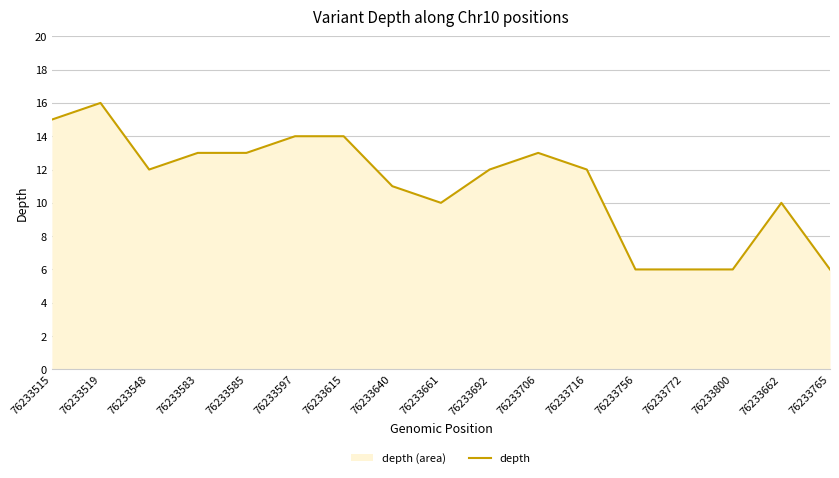

How many interior local peaks (higher than both neighbors) does the data have?

3